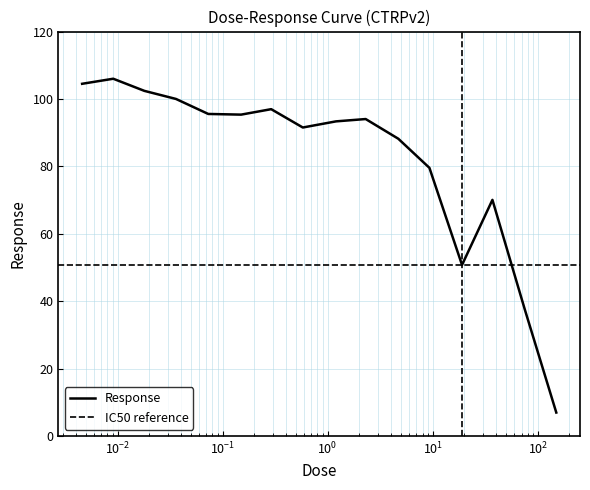

Rank the categories by value from lowest to highest.

150.0, 75.0, 19.0, 37.0, 9.3, 4.7, 0.58, 1.2, 2.3, 0.15, 0.073, 0.29, 0.036, 0.018, 0.0046, 0.0091